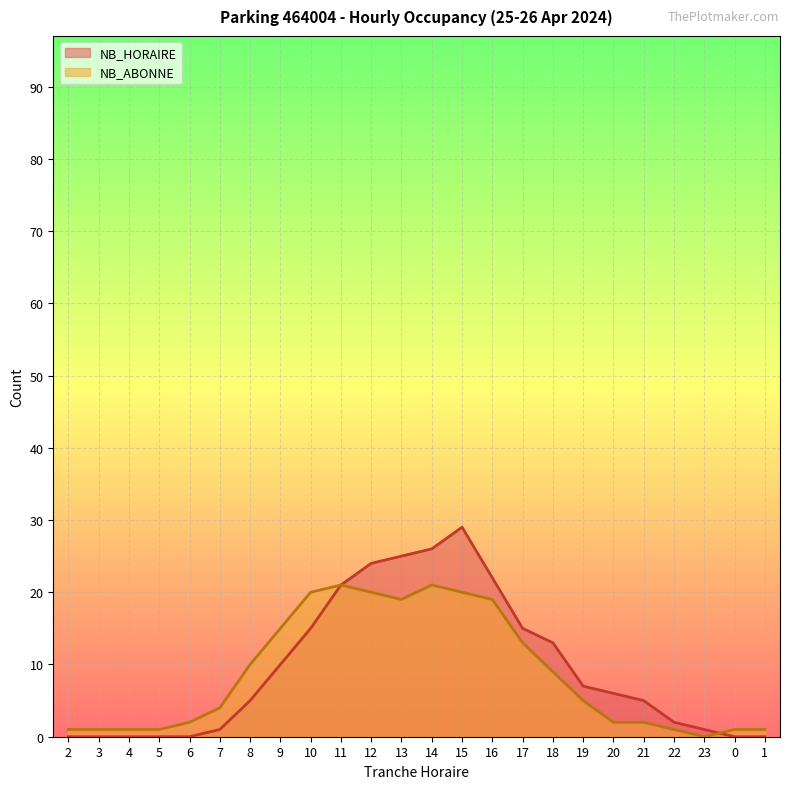

Rank the series by their average value, from lowest to highest.

NB_ABONNE, NB_HORAIRE